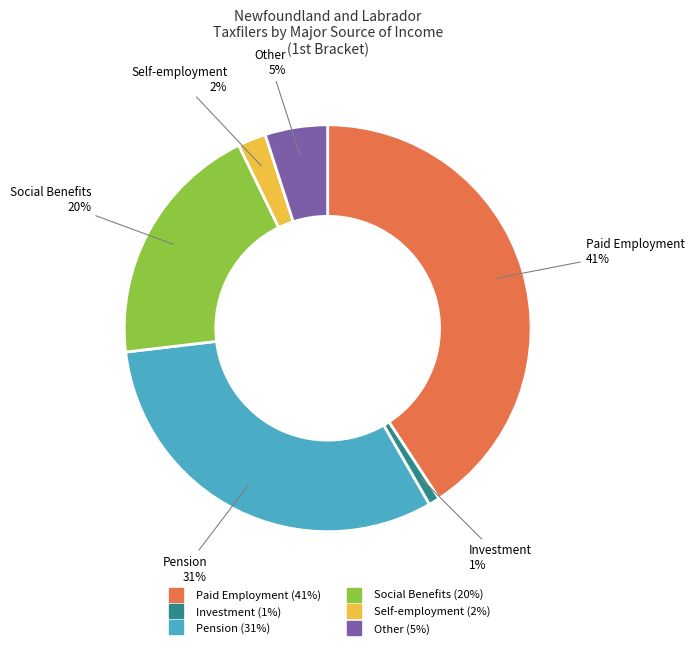

To the nearest percent, what is the difference between the Other and Investment slice percentages?

4%